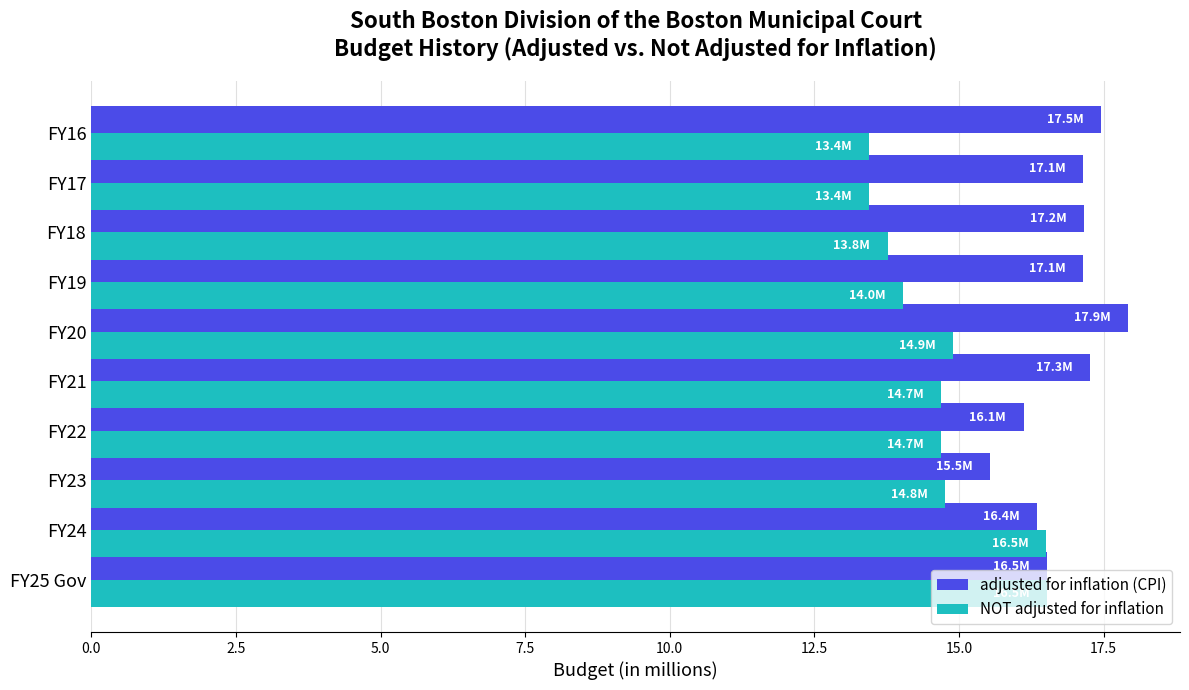

Which series has the widest spread of values?

NOT adjusted for inflation